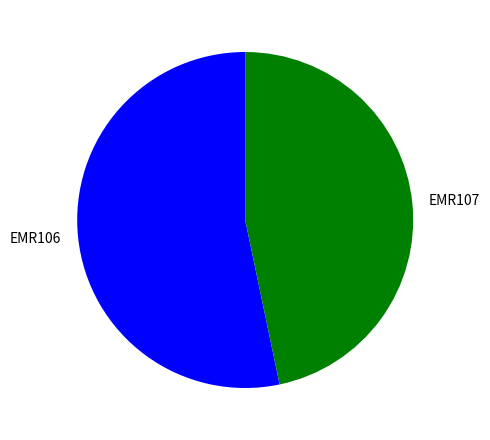

The EMR106 slice represents 53% of the pie. True or false?

True